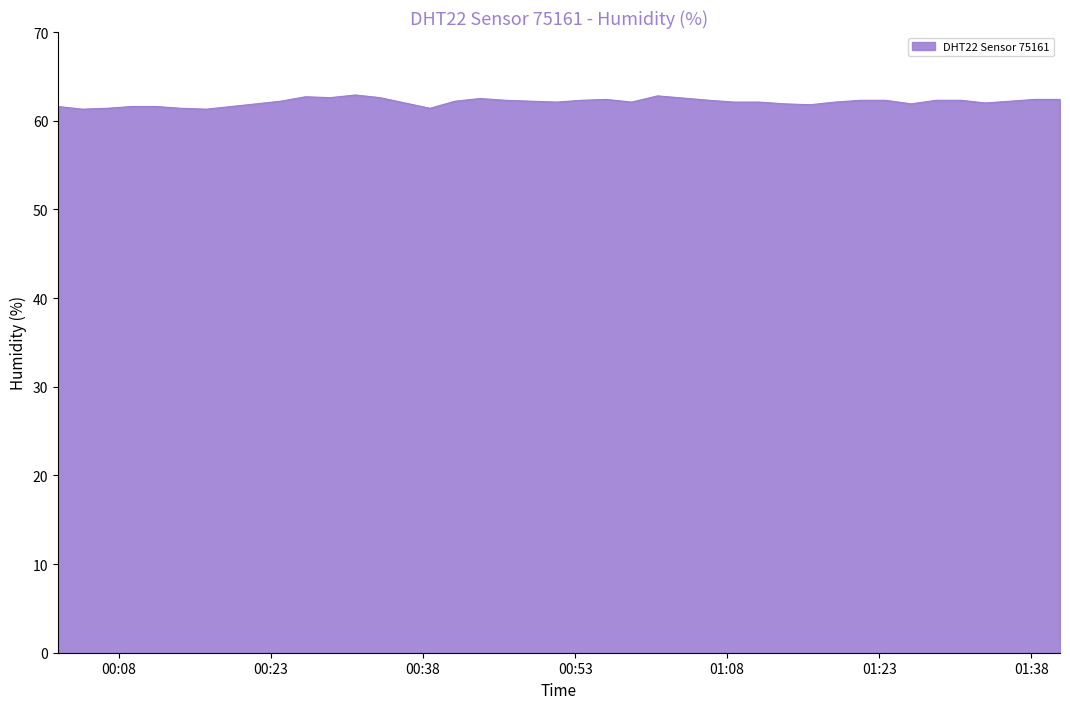

What is the difference between the maximum and minimum values?

1.6